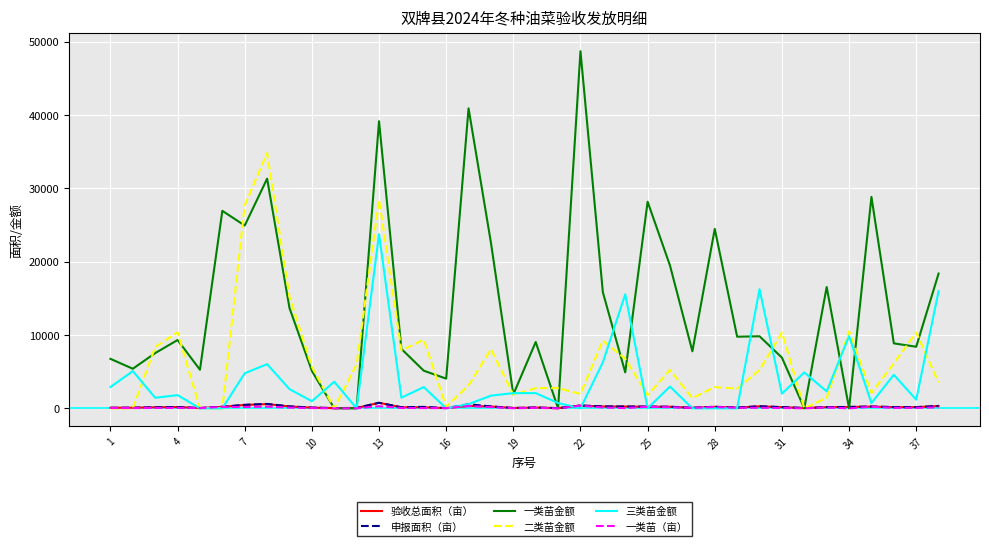

Which series has the largest total across all categories?

一类苗金额